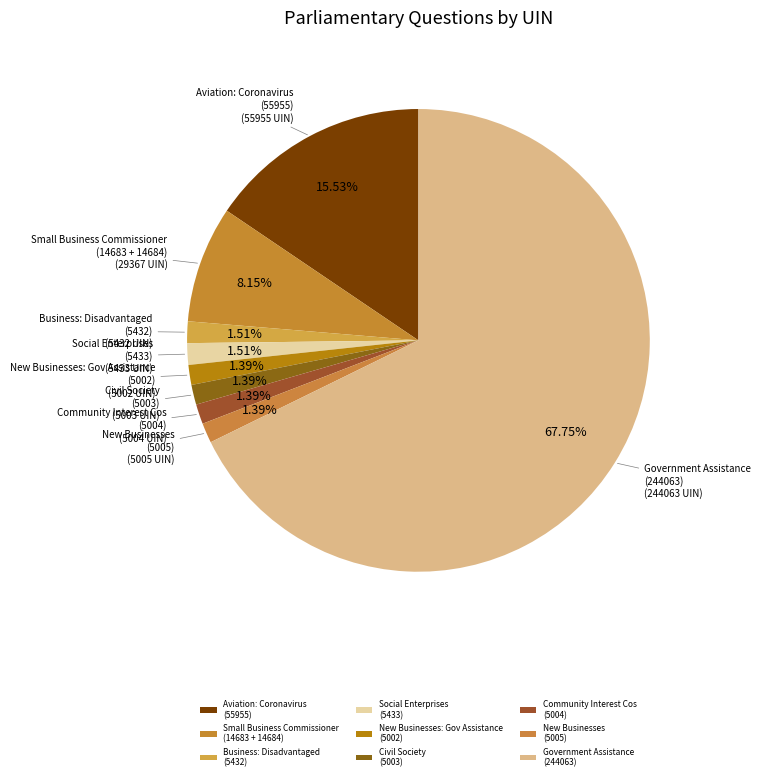

What is the majority slice?

Government Assistance (244063)